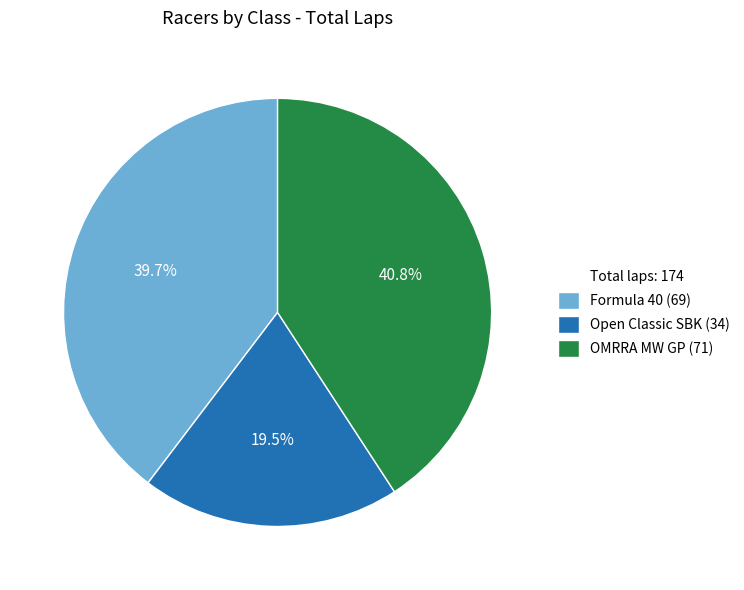

Is there any slice that represents more than half of the pie?

No